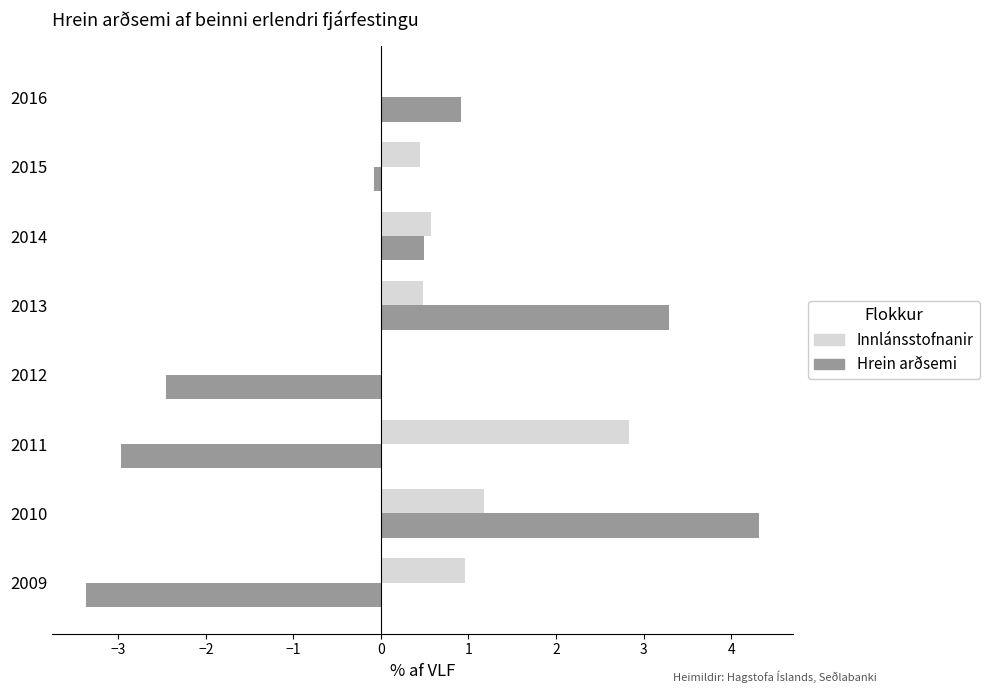

Which series has the largest total across all categories?

Innlánsstofnanir